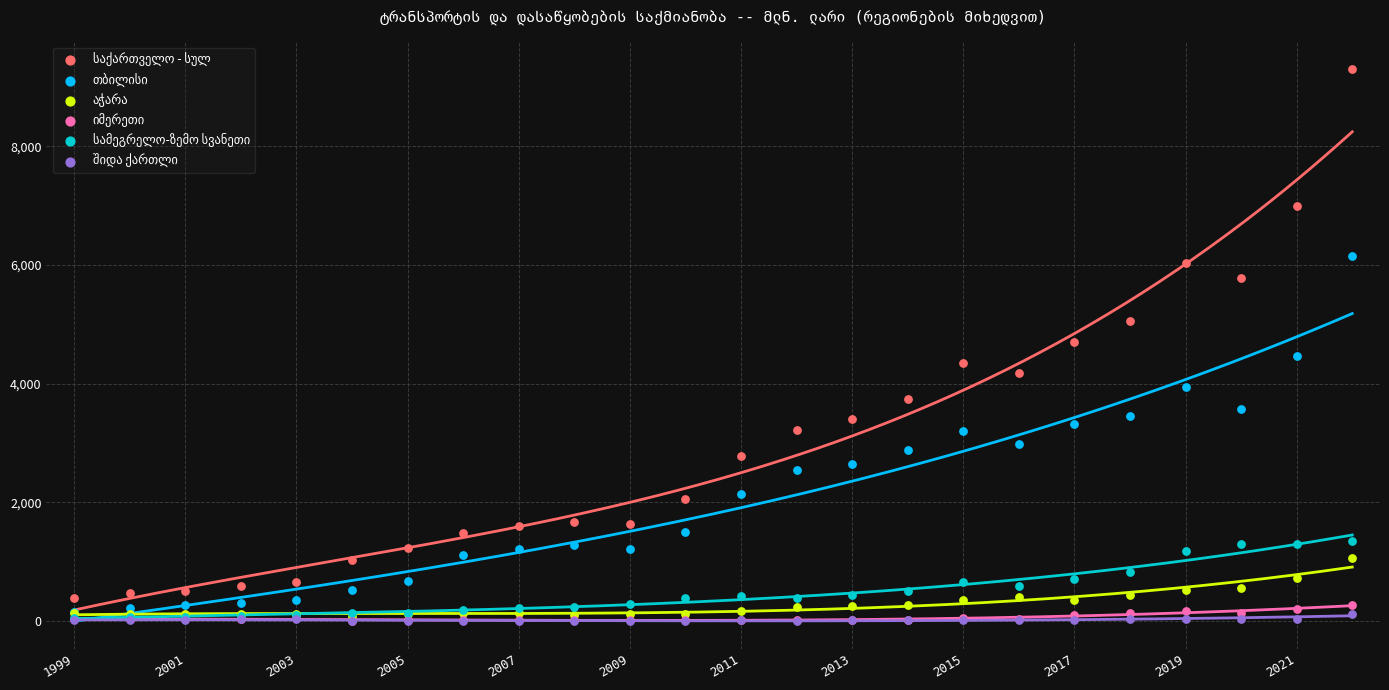

Which series has the largest total across all categories?

საქართველო - სულ